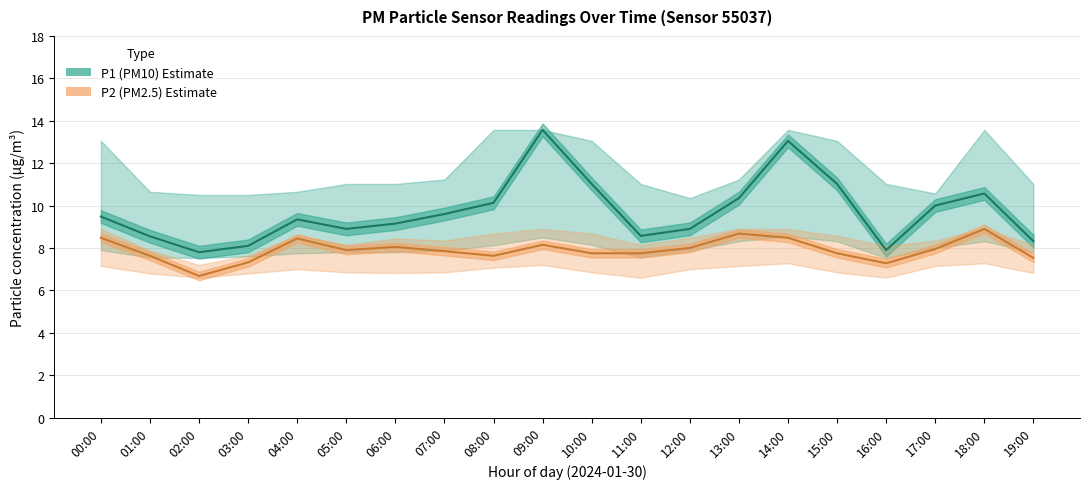

The value of P1 (PM10) at 16:00 is 1.6. True or false?

False